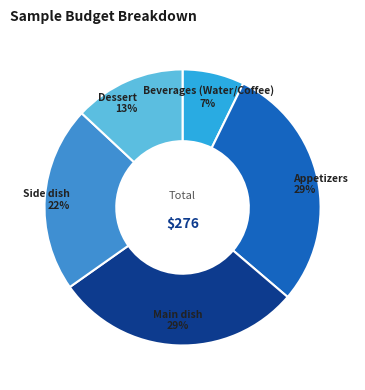

Is there a majority slice in this chart?

No